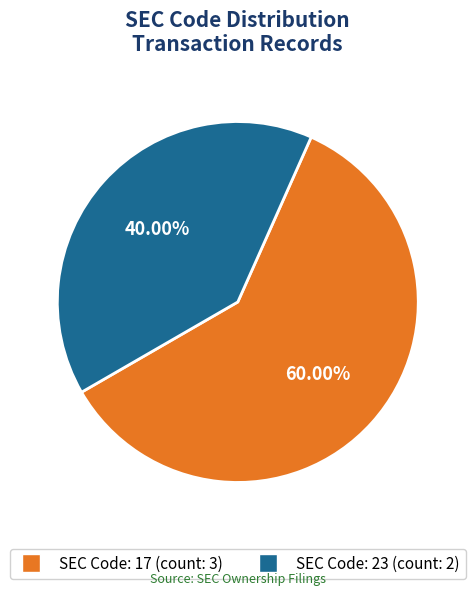

Does any single category account for the majority?

Yes